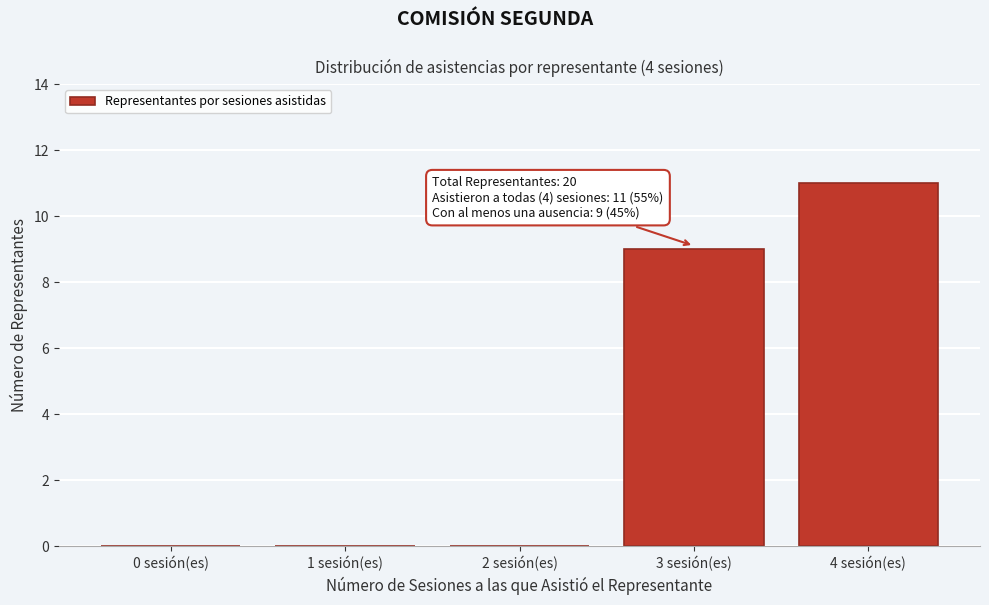

Reading left to right, transcribe all the data shown in this chart.

0 sesión(es)=0	1 sesión(es)=0	2 sesión(es)=0	3 sesión(es)=9	4 sesión(es)=11